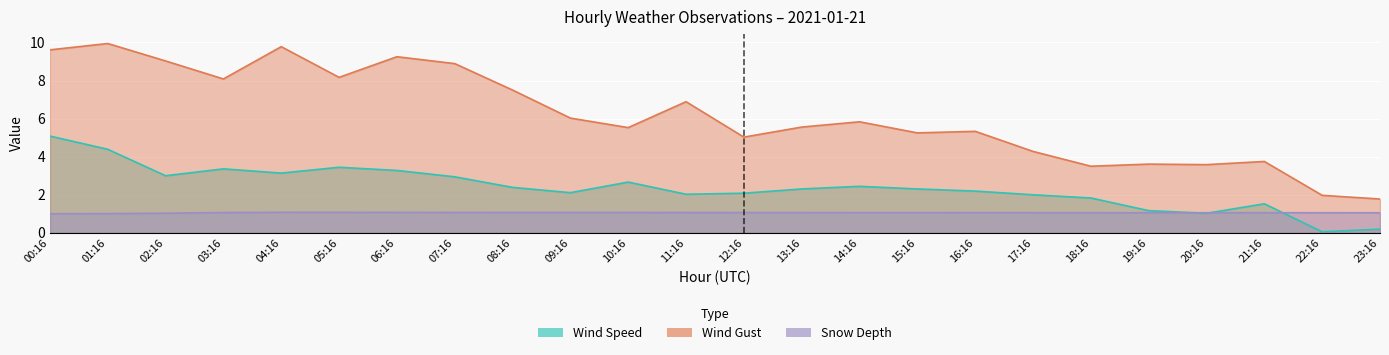

True or false: Snow Depth and Wind Speed intersect in this chart.

True